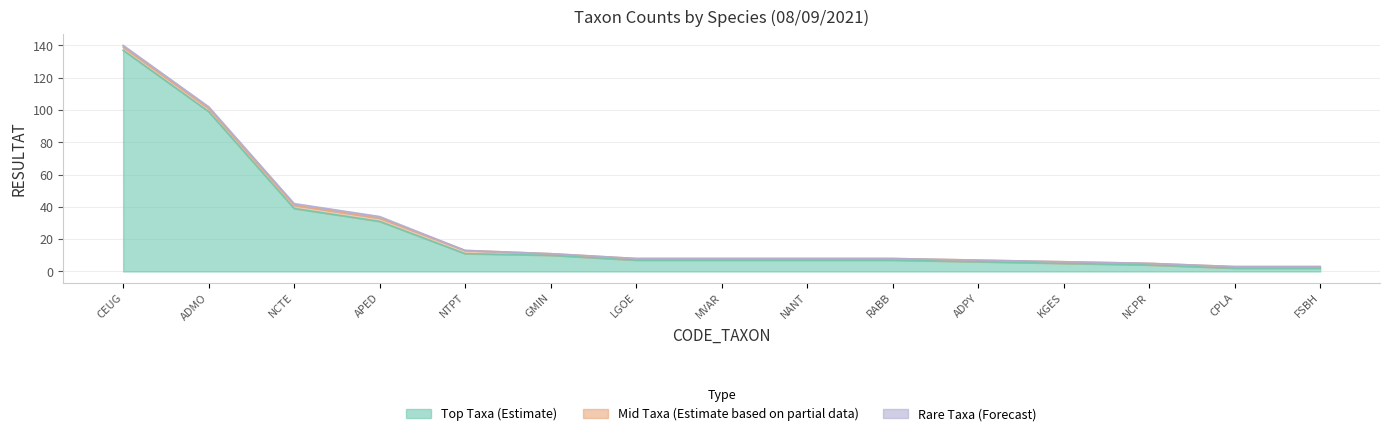

What is the spread (max minus min) of values at CPLA?

2